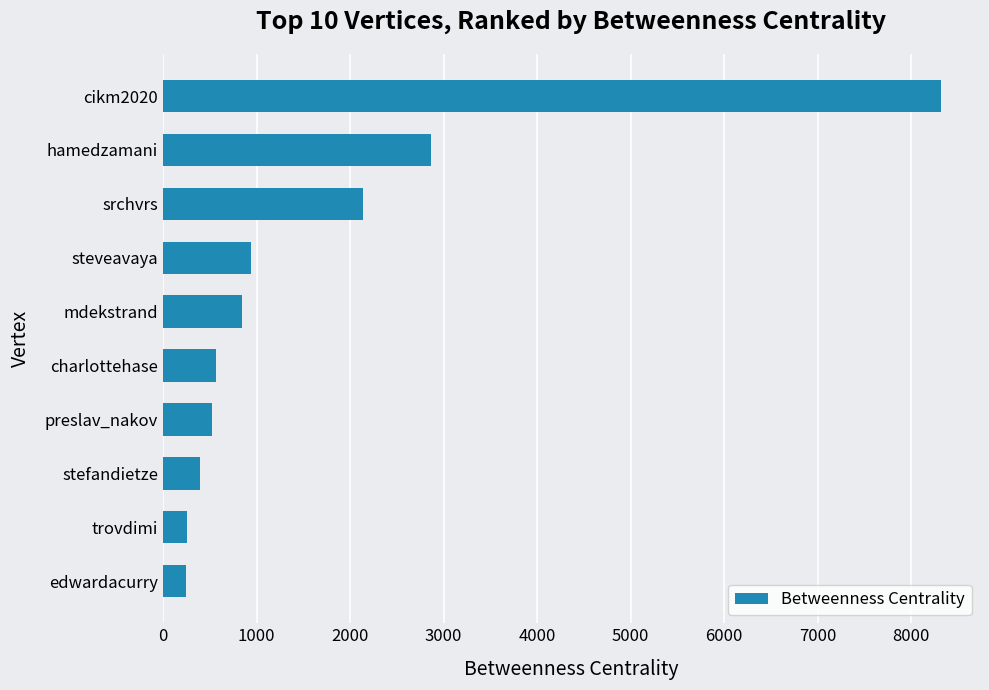

What is the change in value from trovdimi to charlottehase?

+312.6